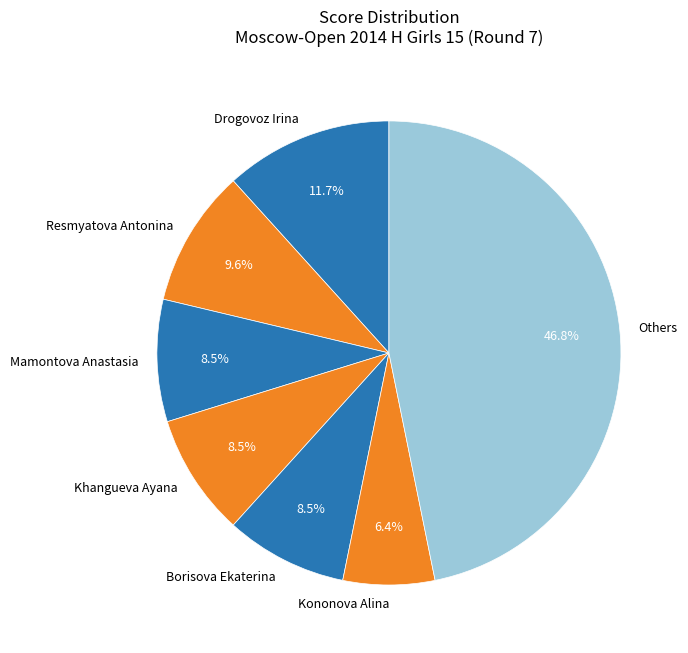

Between Drogovoz Irina and Resmyatova Antonina, which is larger?

Drogovoz Irina